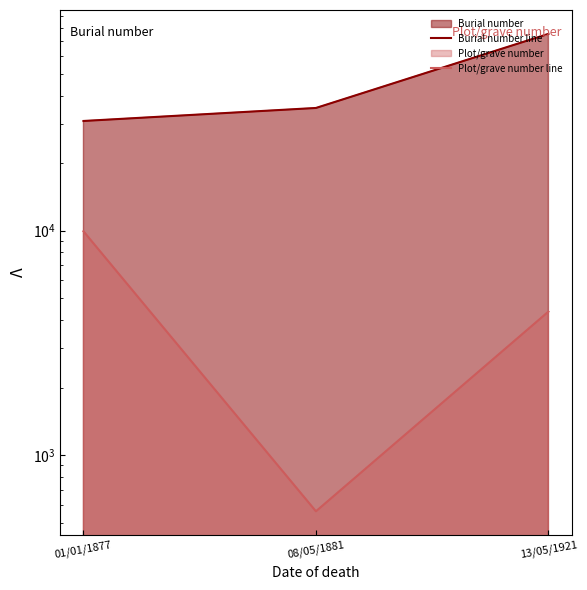

What value does the Plot/grave number line series have at 13/05/1921, to the nearest 10?

4360